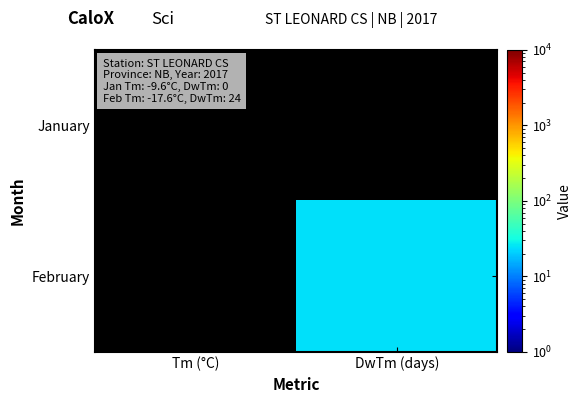

List the series in order of their overall mean, lowest first.

January, February